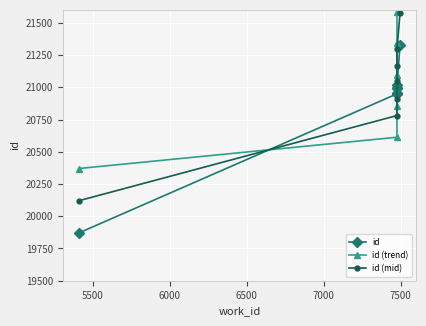

True or false: id has more than 2 interior local peaks.

False